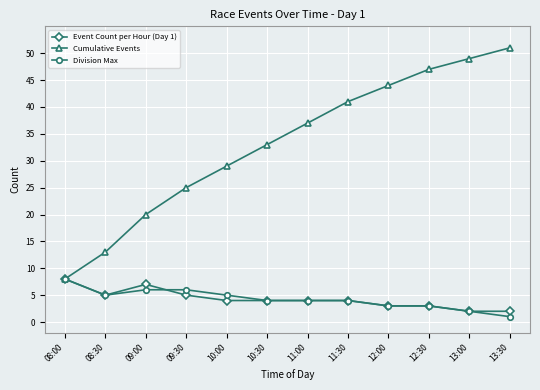

What is the label of the 5th point from the left?

10:00